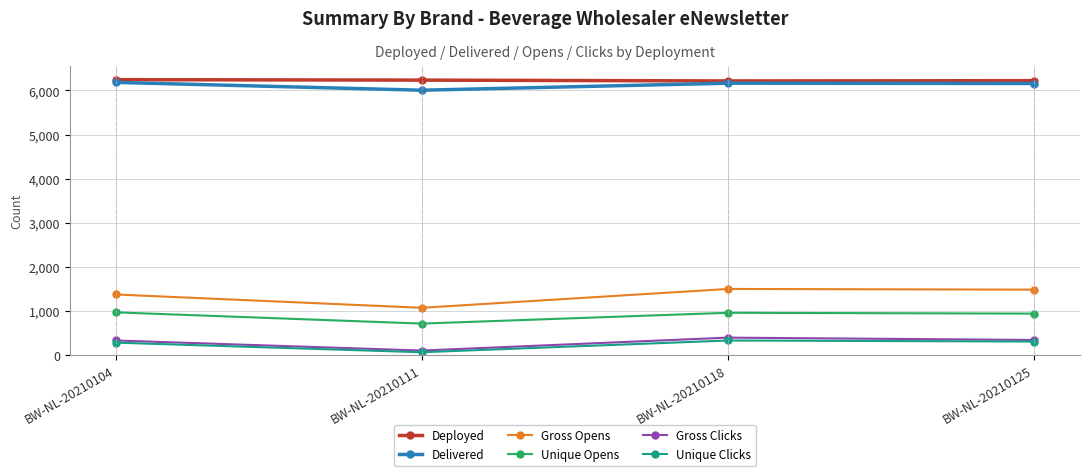

What is the approximate value of Delivered at BW-NL-20210111, to the nearest 5?

6005